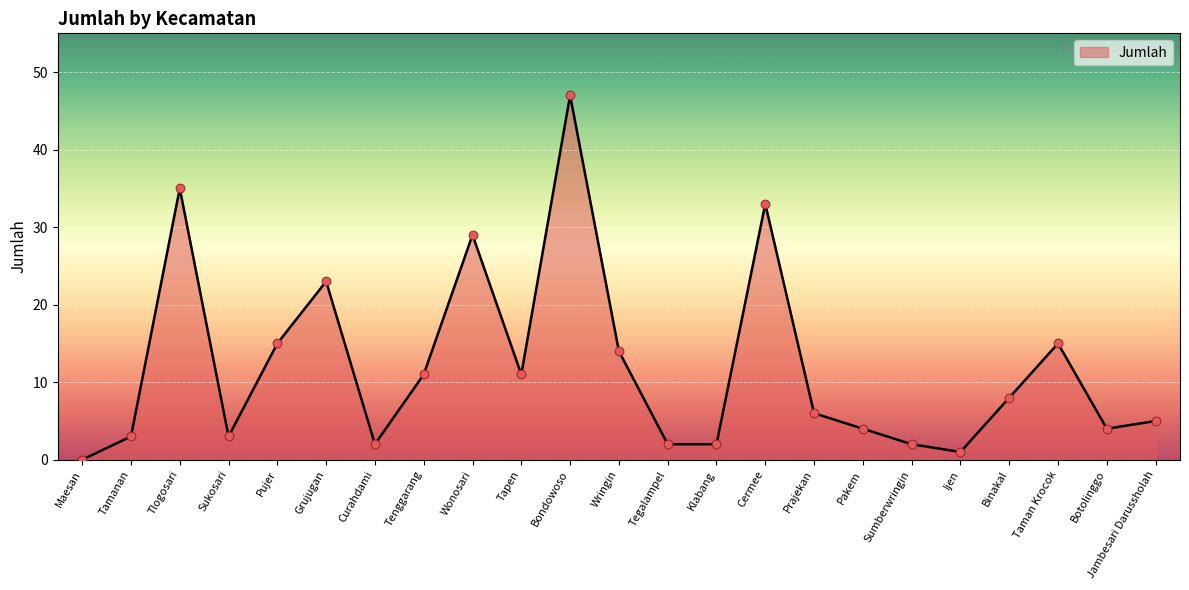

What is the ratio of the value at Binakal to the value at Pakem?

2.0